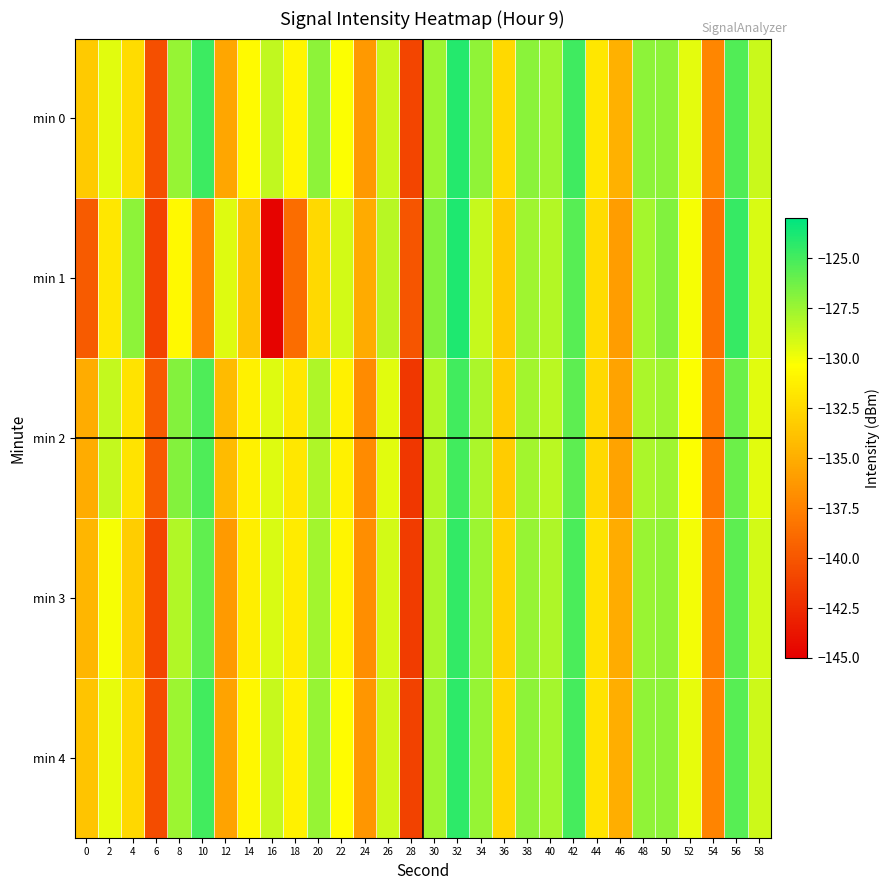

Which series has the widest spread of values?

min 1